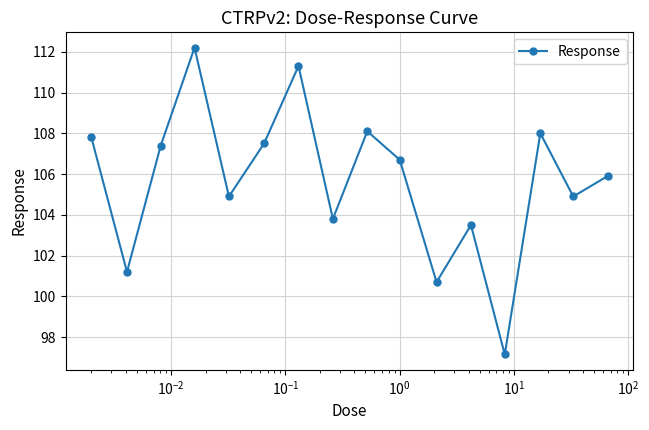

What is the greatest value displayed?

112.2